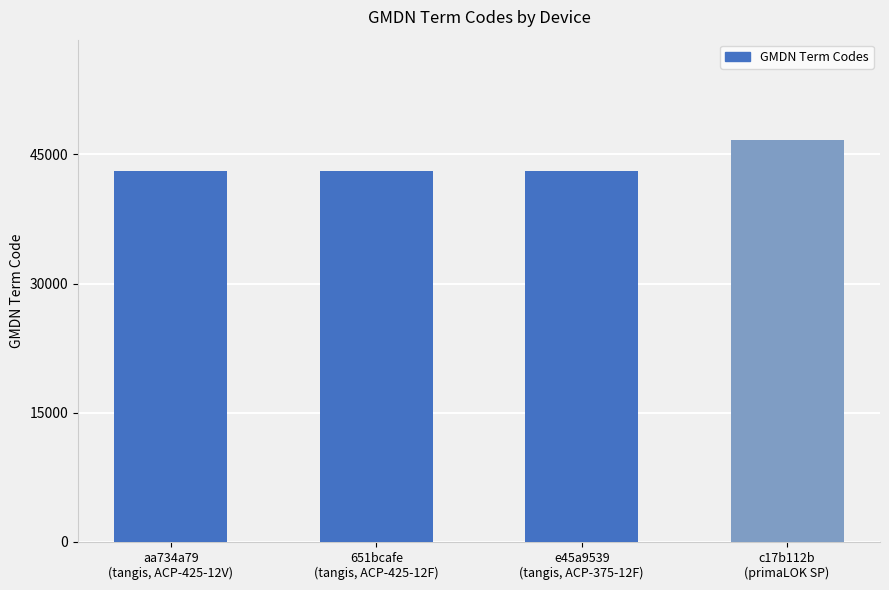

What is the smallest value displayed?

43084